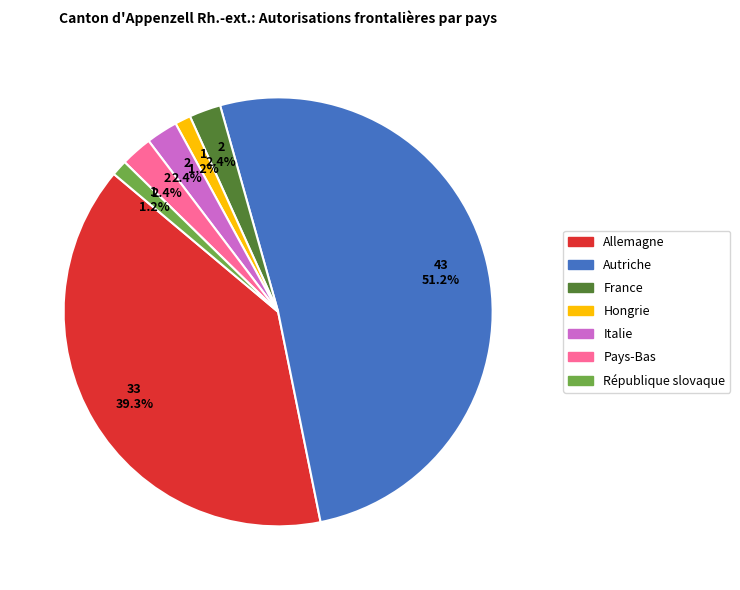

How many segments does this pie chart have?

7